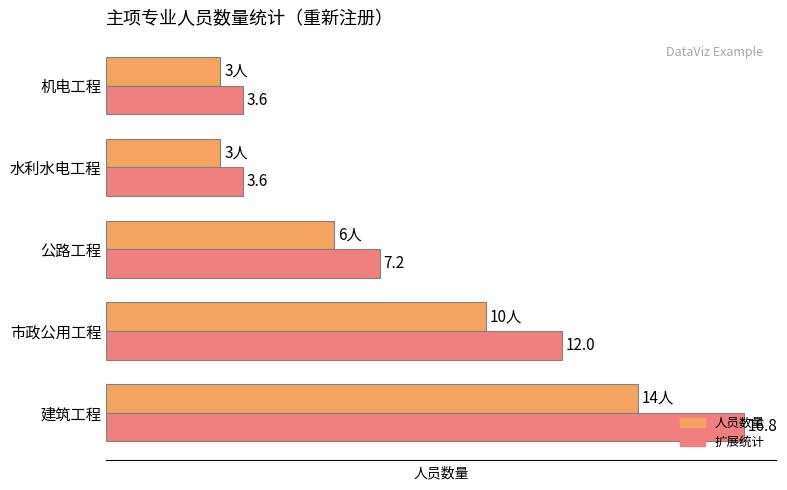

At which category is the sum across all series the highest?

建筑工程